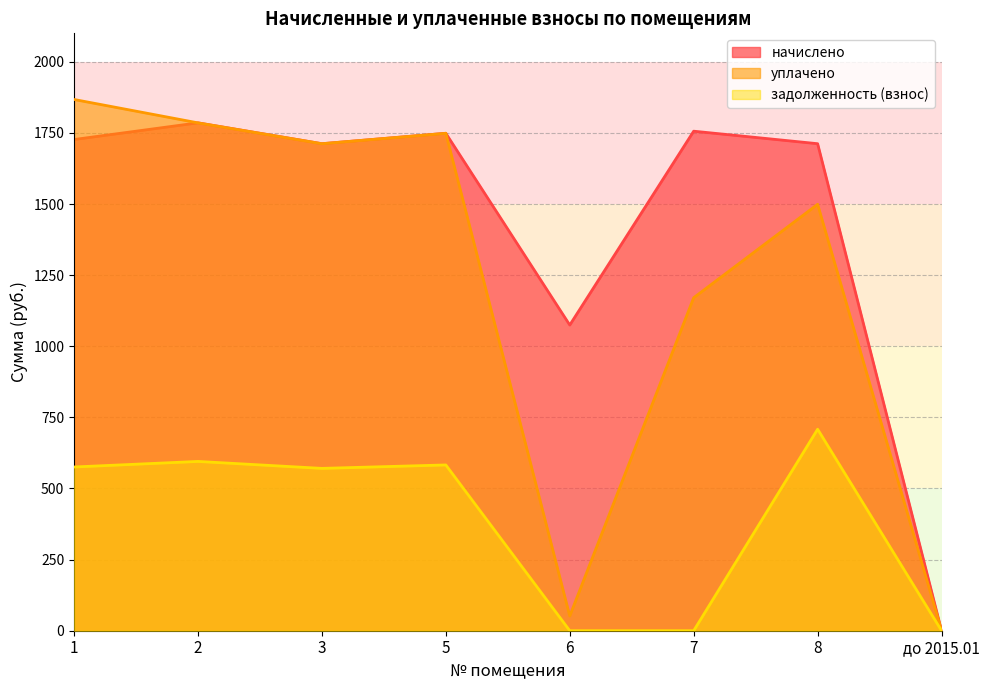

The value of уплачено at 6 is 85.1. True or false?

False